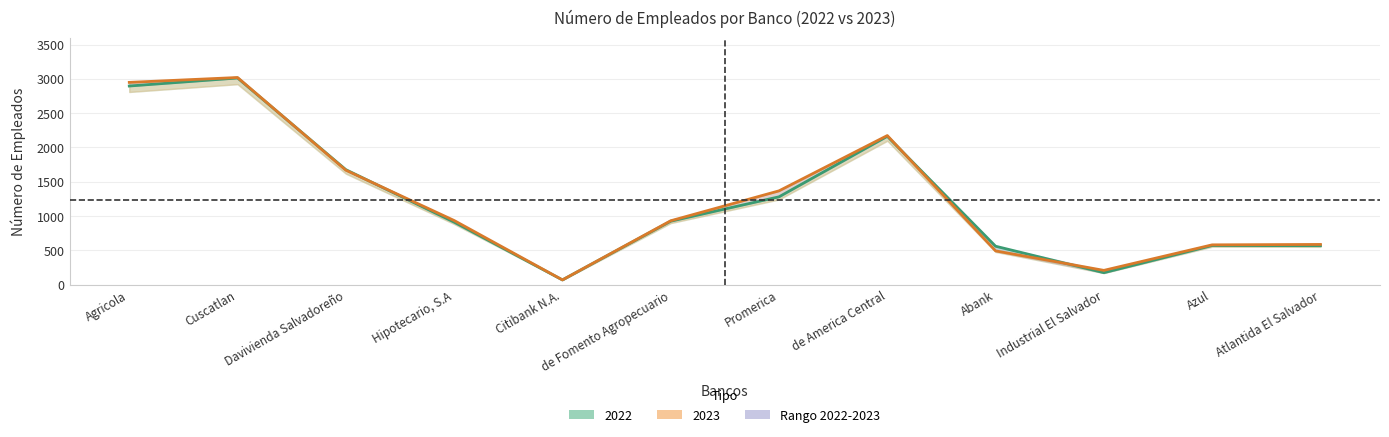

Does the chart display data point markers on the line(s)?

No